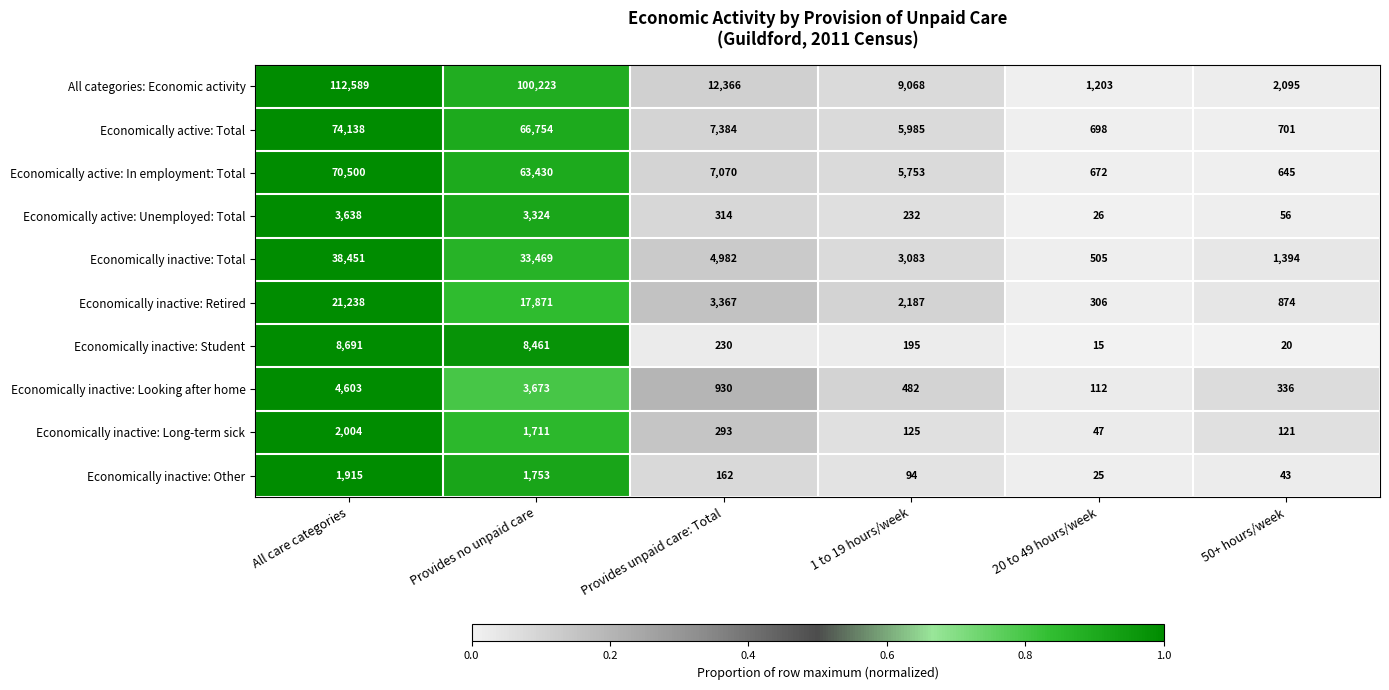

What is the approximate value of Economically inactive: Retired at 50+ hours/week, to the nearest 10?

870